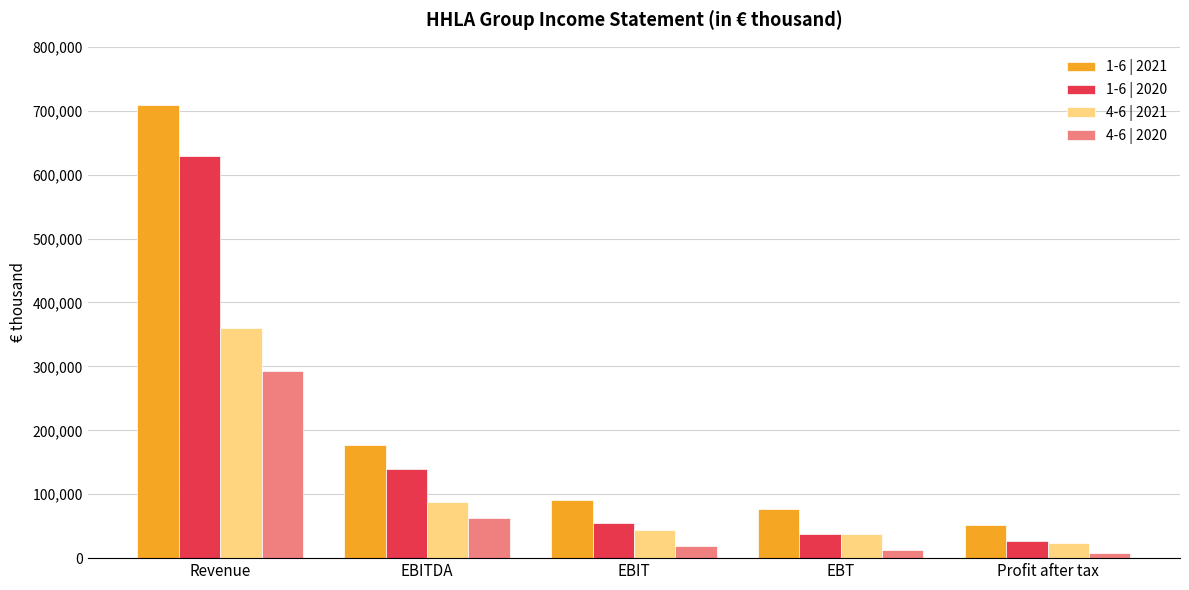

Read the 4-6 | 2021 value at EBT.

37349